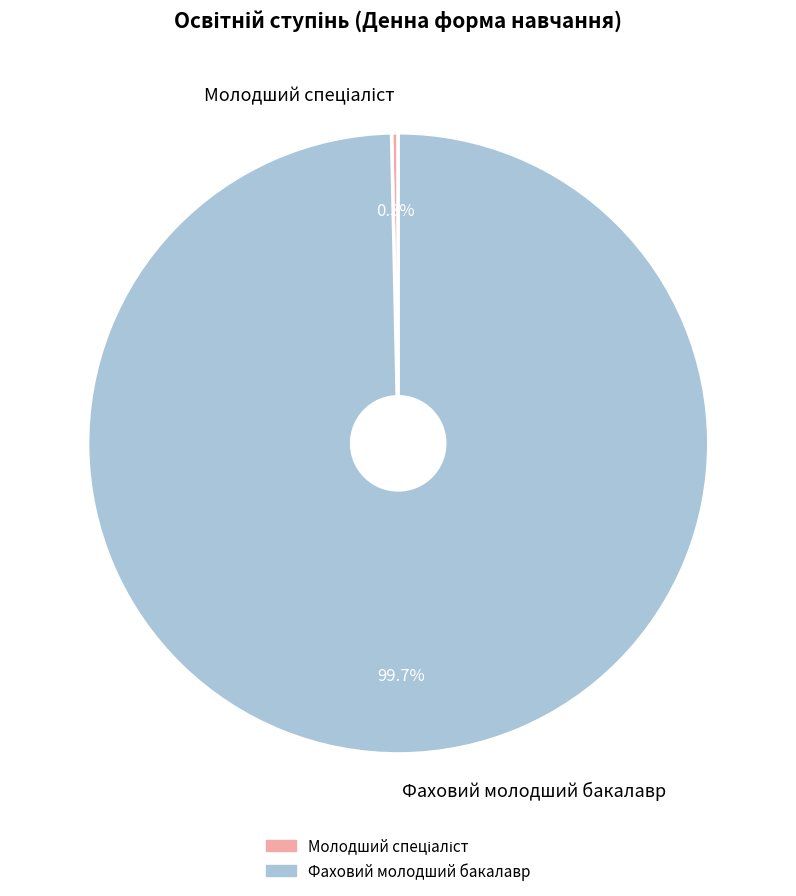

To the nearest percent, what is the average slice percentage?

50%